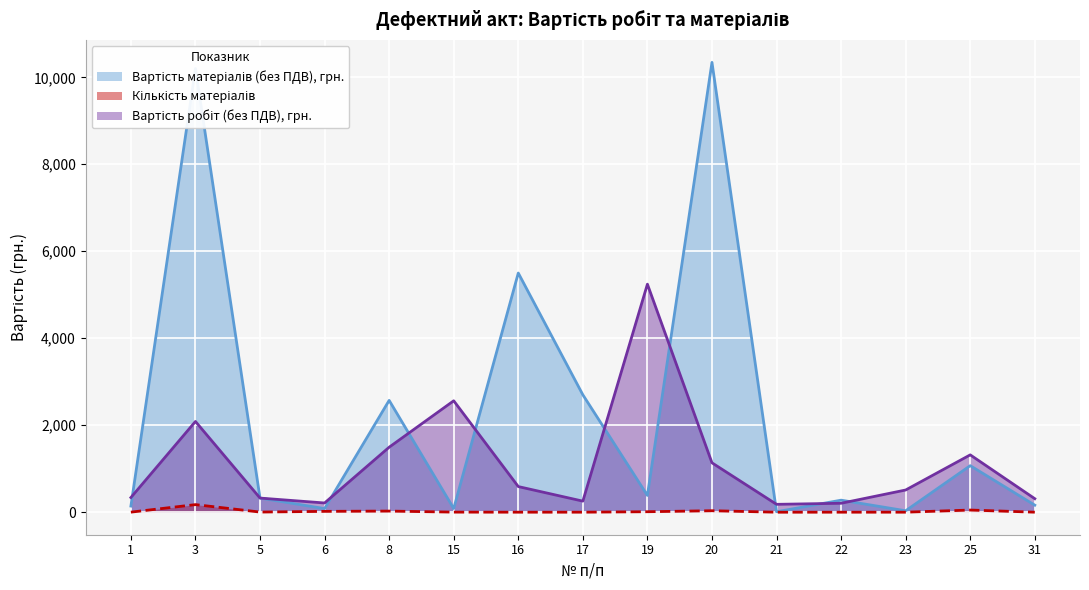

Where is the first local minimum for Вартість матеріалів (без ПДВ), грн.?

6